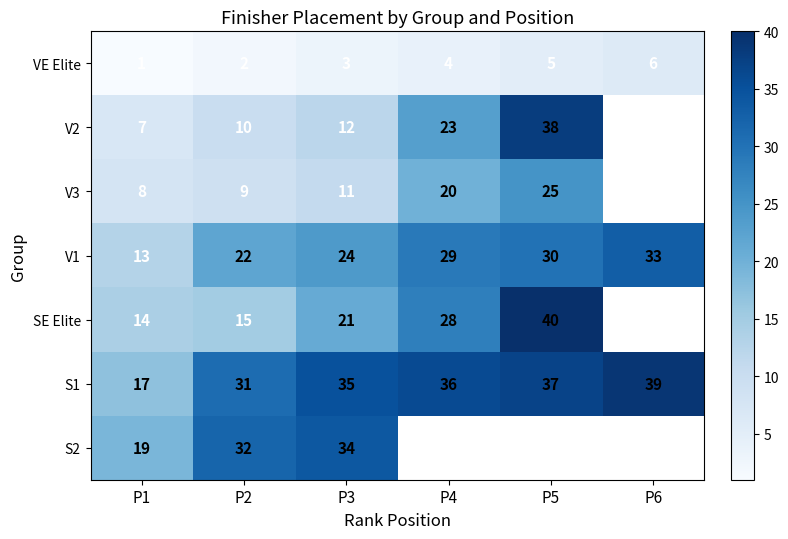

Rank the categories by S1 value from lowest to highest.

P1, P2, P3, P4, P5, P6